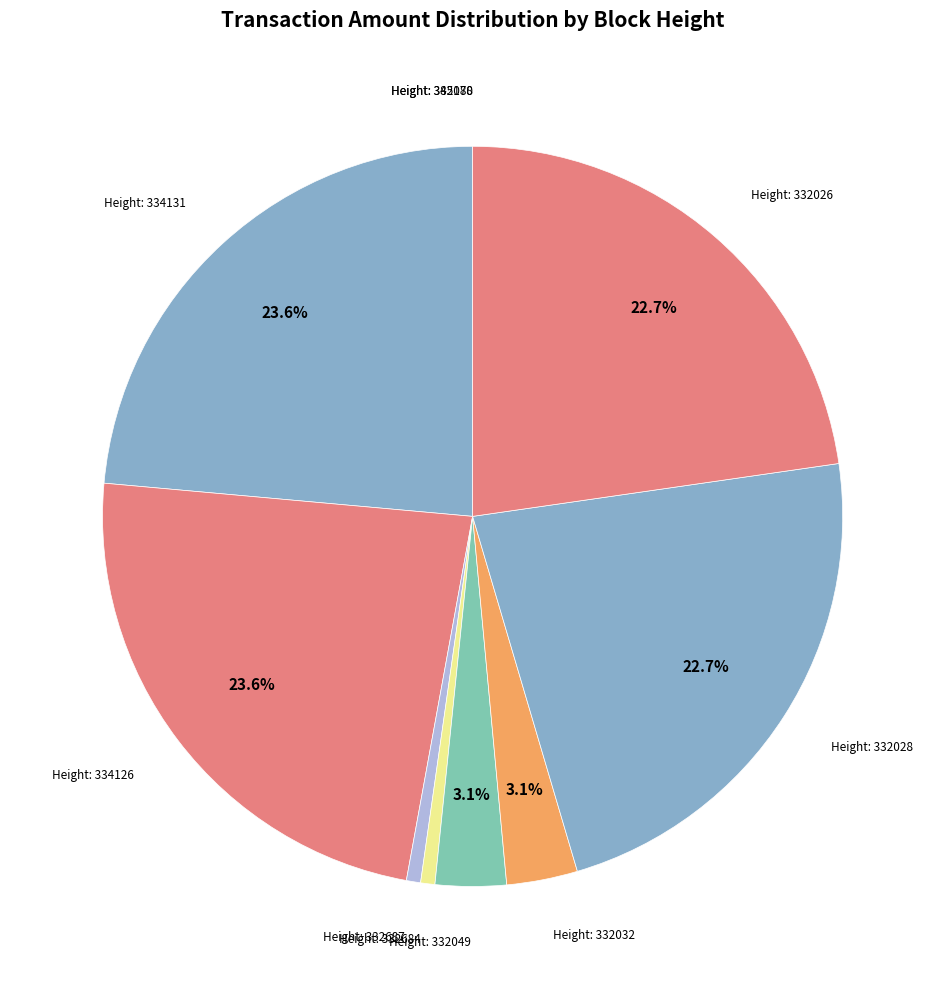

To the nearest percent, what is the average slice percentage?

10%